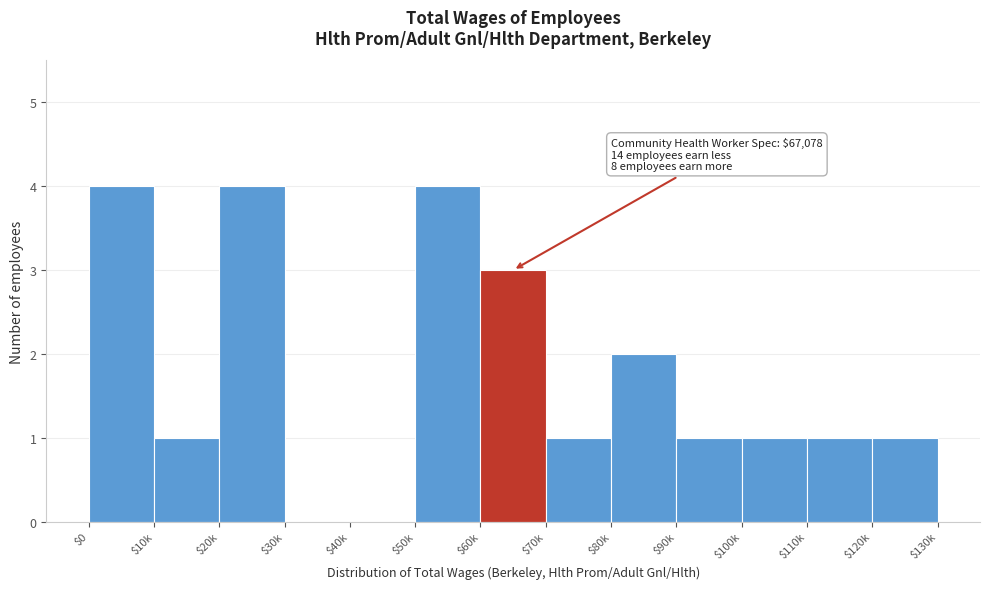

Is it true that the value at $70k is 2?

False